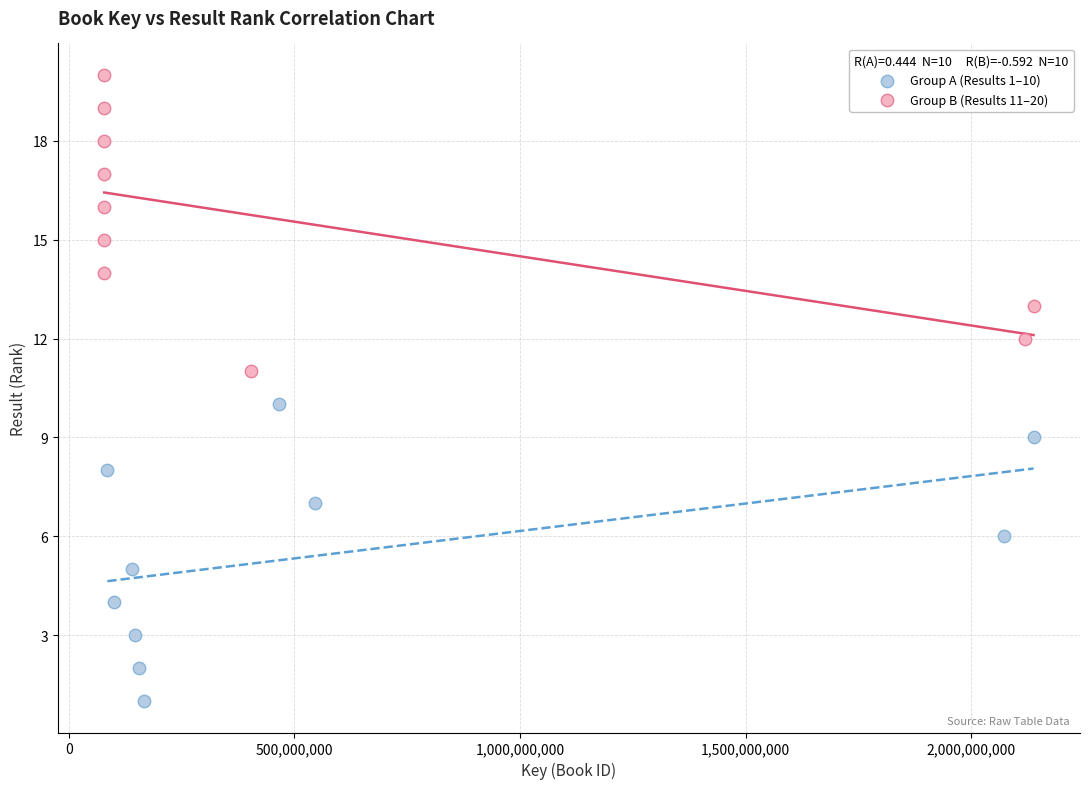

Which series reaches the minimum Y coordinate?

Group A (Results 1–10)